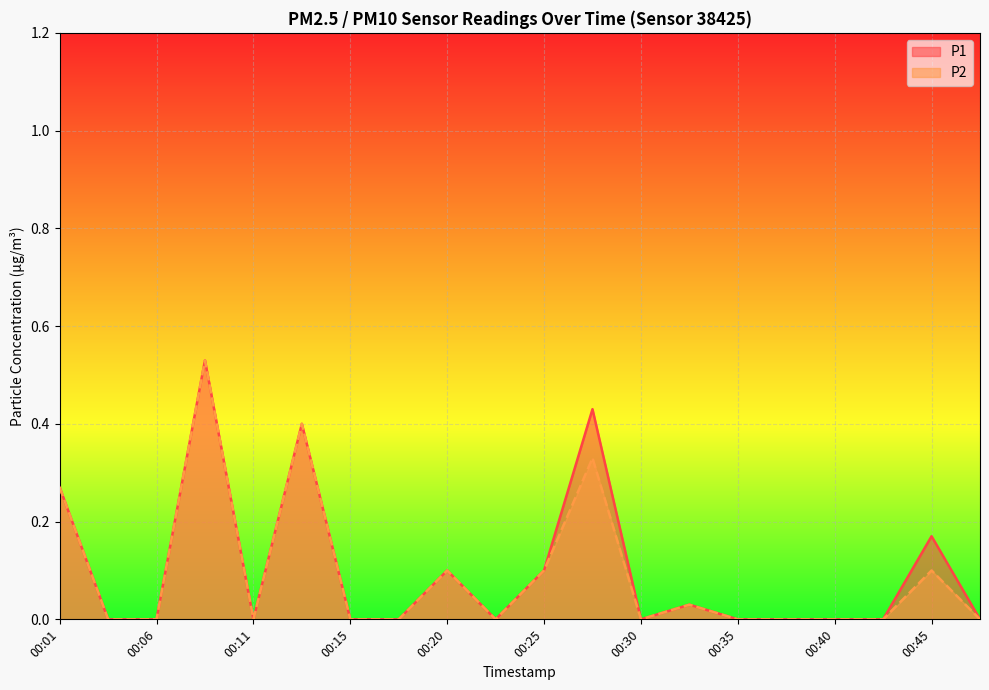

At how many categories does at least one series exceed 0?

8